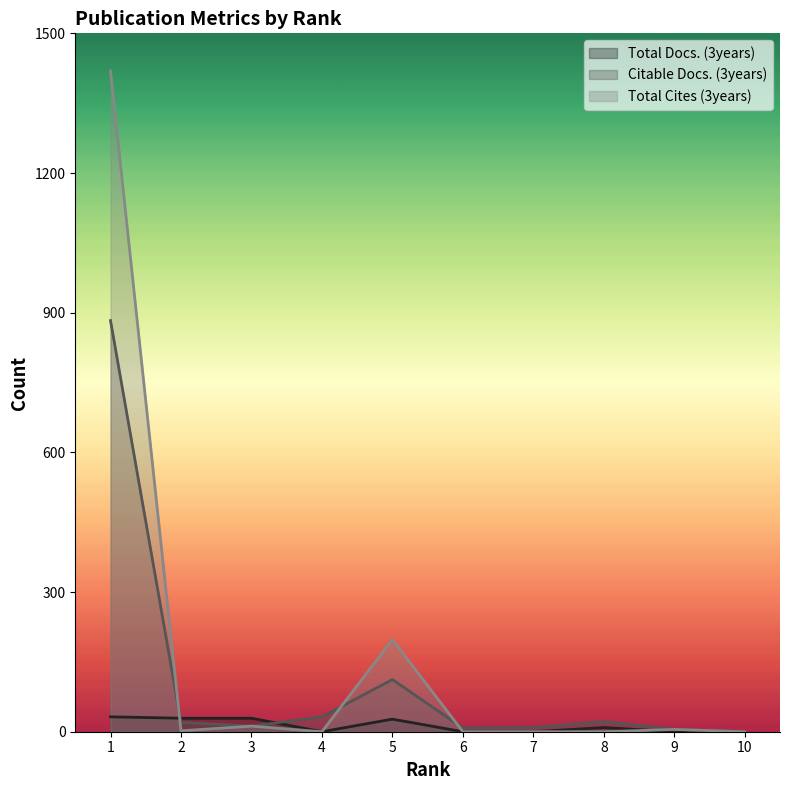

List the labels in order of Total Cites (3years) value, smallest first.

4, 6, 7, 8, 10, 2, 9, 3, 5, 1